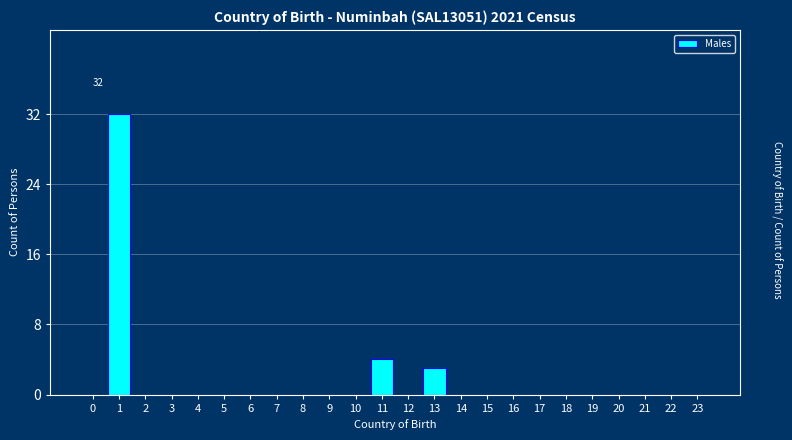

Reading right to left, extract all data points from this chart.

23=0	22=0	21=0	20=0	19=0	18=0	17=0	16=0	15=0	14=0	13=3	12=0	11=4	10=0	9=0	8=0	7=0	6=0	5=0	4=0	3=0	2=0	1=32	0=0